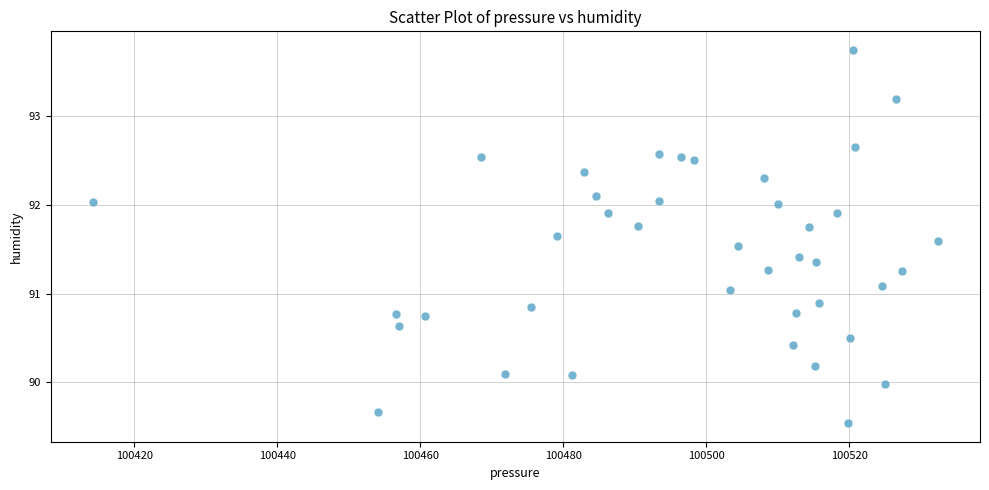

What is the range of Y values (max minus min)?

4.2